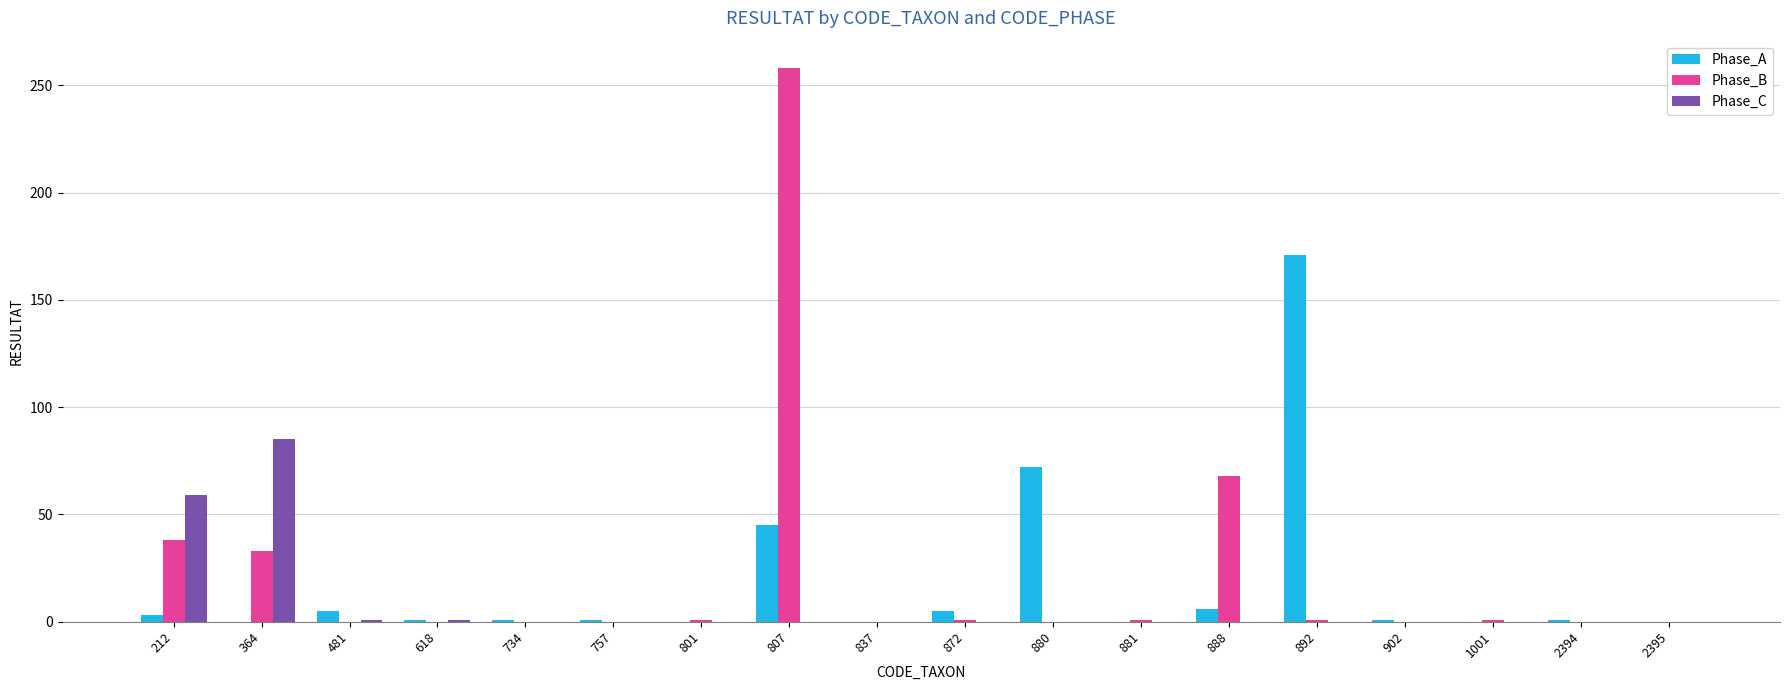

Are the bars grouped side by side (vs. stacked)?

Yes